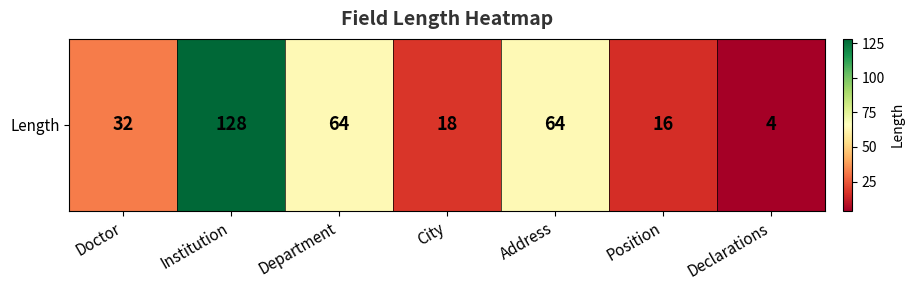

What is the maximum value shown in the chart?

128